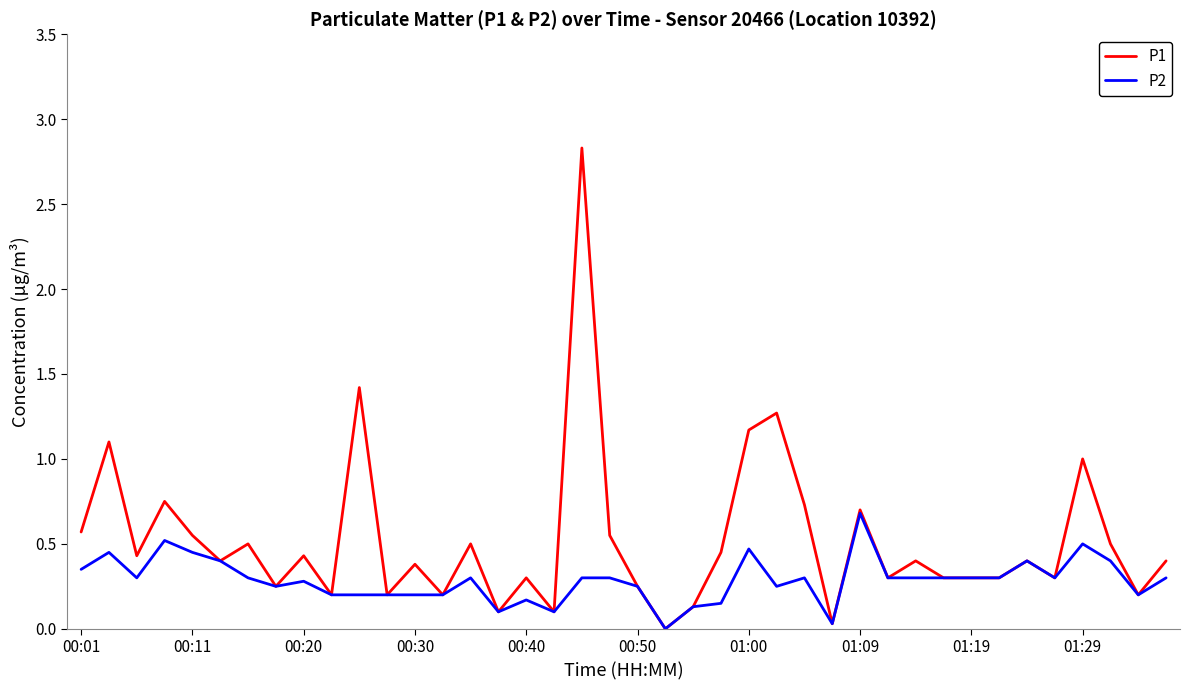

Which series has the widest spread of values?

P1